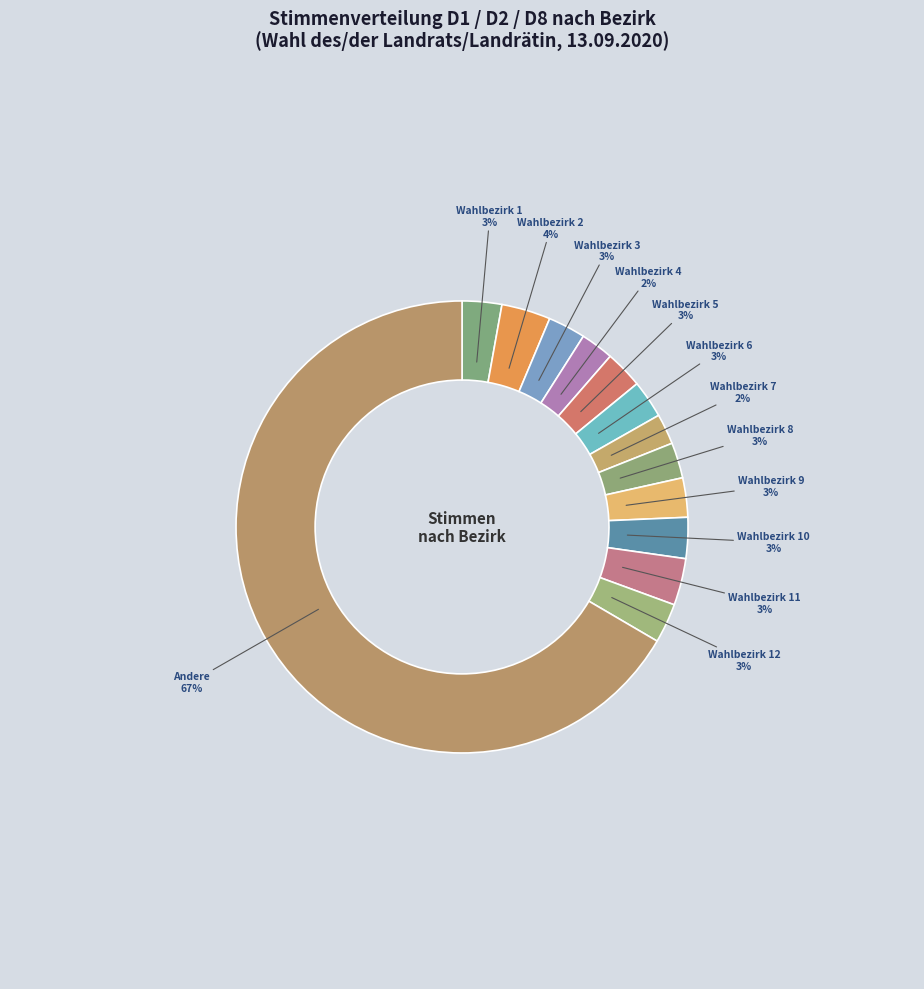

Count the number of slices in the pie.

13